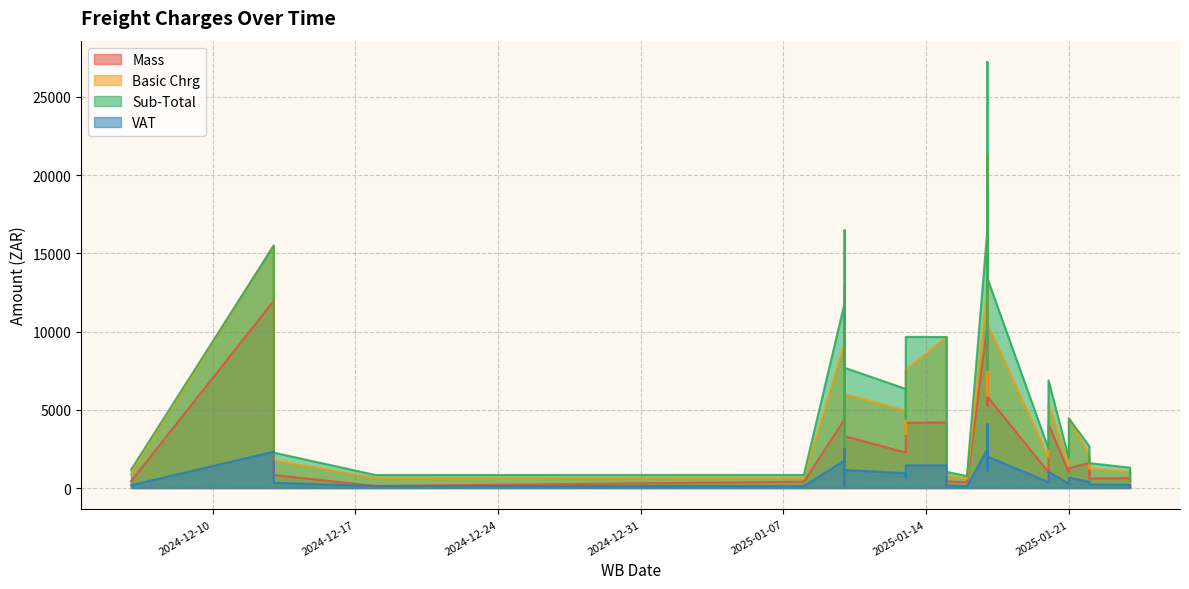

Reading left to right, transcribe all the data shown in this chart.

Mass: 2024-12-06=428.0	2024-12-13=11965.0	2024-12-13=832.0	2024-12-18=132.0	2025-01-08=402.0	2025-01-10=4400.0	2025-01-10=298.0	2025-01-10=767.0	2025-01-10=648.0	2025-01-10=9857.0	2025-01-10=3310.0	2025-01-13=2267.0	2025-01-13=2374.0	2025-01-13=4161.0	2025-01-15=424.0	2025-01-15=4197.0	2025-01-16=369.0	2025-01-17=10404.0	2025-01-17=13297.0	2025-01-17=5254.0	2025-01-17=11051.0	2025-01-17=5850.0	2025-01-20=4068.0	2025-01-20=1007.0	2025-01-21=1008.0	2025-01-21=1262.0	2025-01-22=1607.0	2025-01-22=855.0	2025-01-22=1075.0	2025-01-22=606.0	2025-01-24=627.0	2025-01-24=78.0
Basic Chrg: 2024-12-06=910.8	2024-12-13=15500.0	2024-12-13=1770.5	2024-12-18=650.0	2025-01-08=652.9	2025-01-10=9240.0	2025-01-10=566.2	2025-01-10=1245.6	2025-01-10=939.6	2025-01-10=12880.0	2025-01-10=6005.7	2025-01-13=4951.1	2025-01-13=3456.5	2025-01-13=7549.7	2025-01-15=805.6	2025-01-15=9653.1	2025-01-16=599.3	2025-01-17=12880.0	2025-01-17=21280.0	2025-01-17=5884.5	2025-01-17=15120.0	2025-01-17=10483.2	2025-01-20=5376.3	2025-01-20=1962.4	2025-01-21=1467.7	2025-01-21=4450.0	2025-01-22=2089.1	2025-01-22=1388.5	2025-01-22=1397.5	2025-01-22=1242.3	2025-01-24=1018.2	2025-01-24=350.0
Sub-Total: 2024-12-06=1164.0	2024-12-13=15500.0	2024-12-13=2262.7	2024-12-18=830.7	2025-01-08=835.6	2025-01-10=11827.2	2025-01-10=724.7	2025-01-10=1594.4	2025-01-10=1202.7	2025-01-10=16486.4	2025-01-10=7687.2	2025-01-13=6337.4	2025-01-13=4424.4	2025-01-13=9663.6	2025-01-15=1031.2	2025-01-15=9653.1	2025-01-16=767.0	2025-01-17=16486.4	2025-01-17=27238.4	2025-01-17=7532.1	2025-01-17=19353.6	2025-01-17=13418.5	2025-01-20=6881.6	2025-01-20=2511.9	2025-01-21=1878.6	2025-01-21=4450.0	2025-01-22=2674.1	2025-01-22=1777.3	2025-01-22=1788.8	2025-01-22=1590.1	2025-01-24=1303.4	2025-01-24=448.0
VAT: 2024-12-06=174.6	2024-12-13=2325.0	2024-12-13=339.4	2024-12-18=124.6	2025-01-08=125.3	2025-01-10=1774.1	2025-01-10=108.7	2025-01-10=239.2	2025-01-10=180.4	2025-01-10=2473.0	2025-01-10=1153.1	2025-01-13=950.6	2025-01-13=663.7	2025-01-13=1449.5	2025-01-15=154.7	2025-01-15=1448.0	2025-01-16=115.0	2025-01-17=2473.0	2025-01-17=4085.8	2025-01-17=1129.8	2025-01-17=2903.0	2025-01-17=2012.8	2025-01-20=1032.2	2025-01-20=376.8	2025-01-21=281.8	2025-01-21=667.5	2025-01-22=401.1	2025-01-22=266.6	2025-01-22=268.3	2025-01-22=238.5	2025-01-24=195.5	2025-01-24=67.2